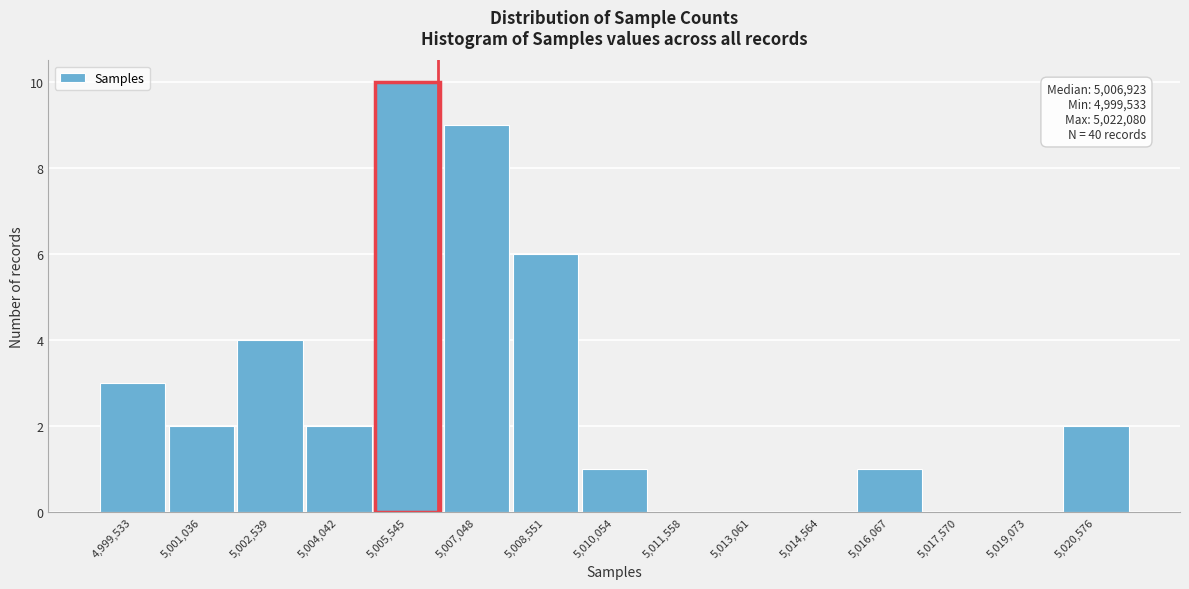

Reading right to left, extract all data points from this chart.

5,020,576=2	5,019,073=0	5,017,570=0	5,016,067=1	5,014,564=0	5,013,061=0	5,011,558=0	5,010,054=1	5,008,551=6	5,007,048=9	5,005,545=10	5,004,042=2	5,002,539=4	5,001,036=2	4,999,533=3